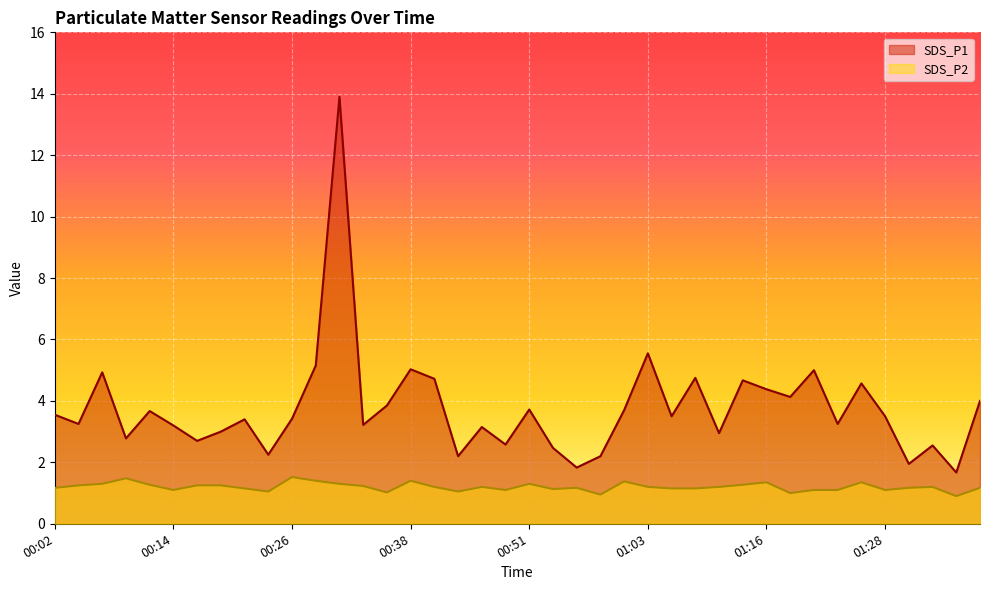

Which series changed the most between 00:02 and 01:26?

SDS_P1